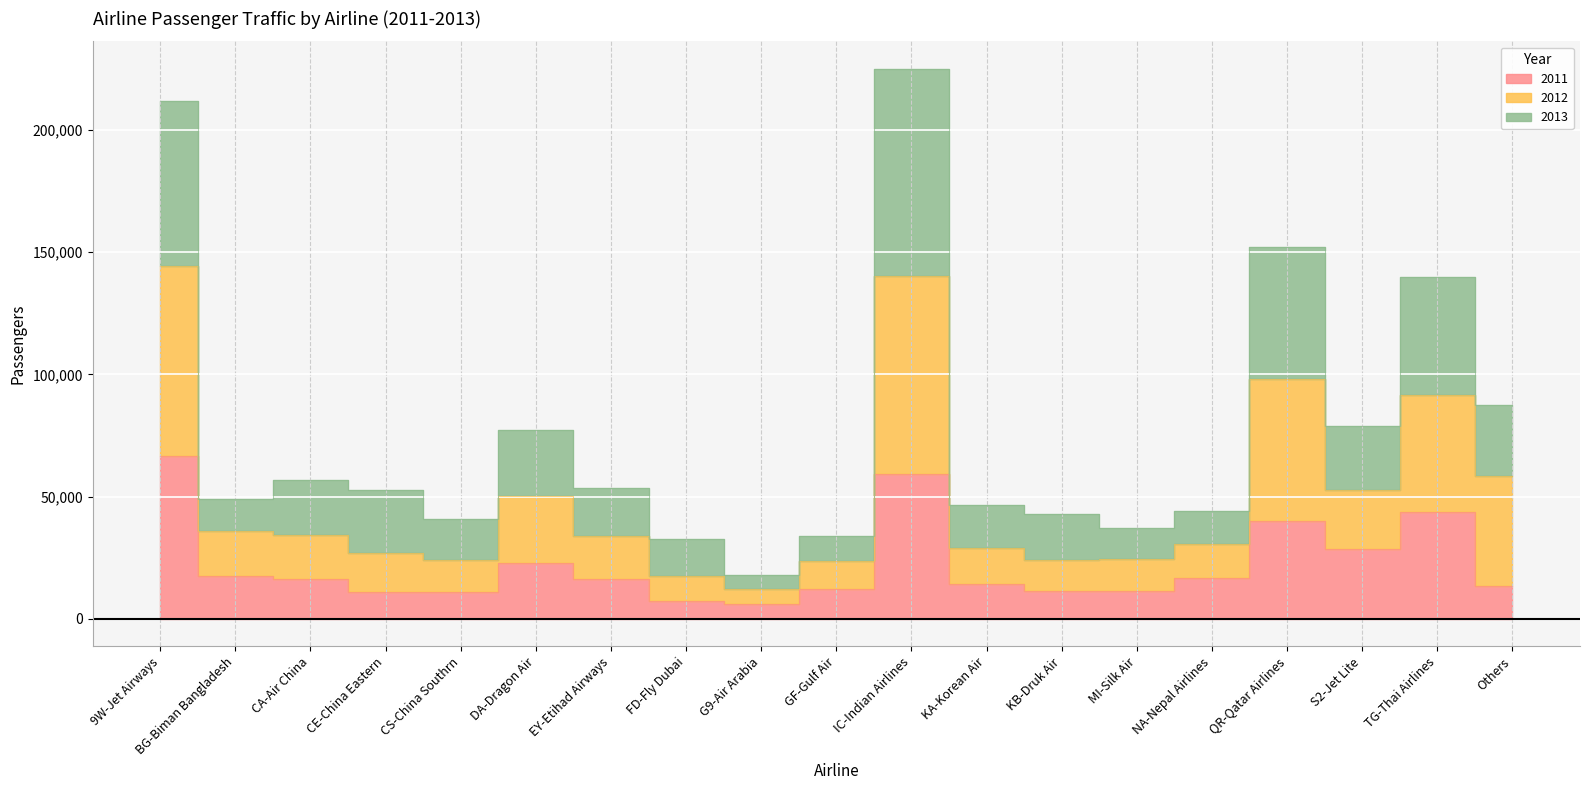

Which series has the largest range (max minus min)?

2013